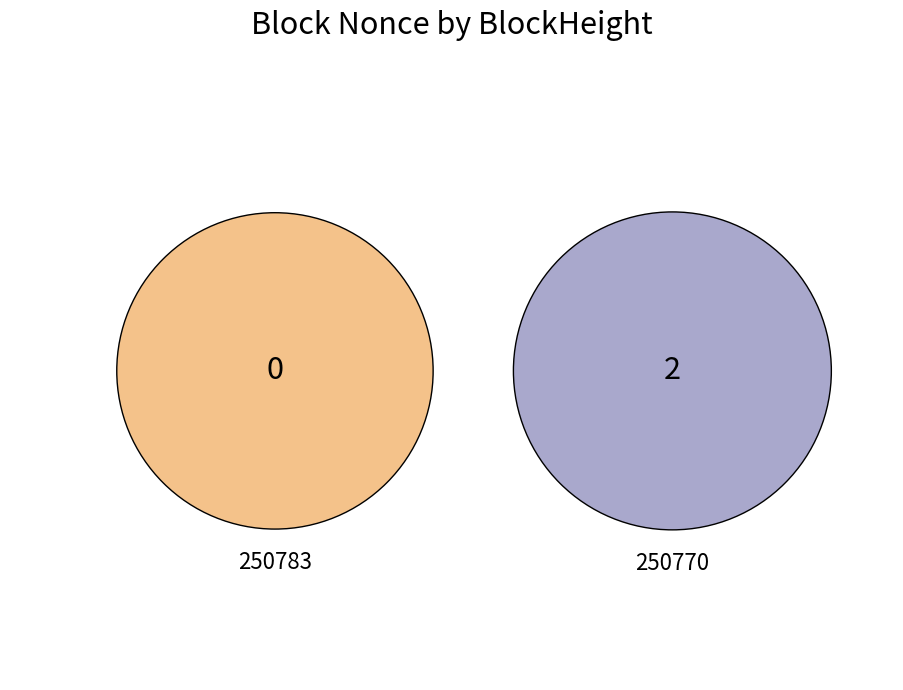

What is the change in value from 250783 to 250770?

+2